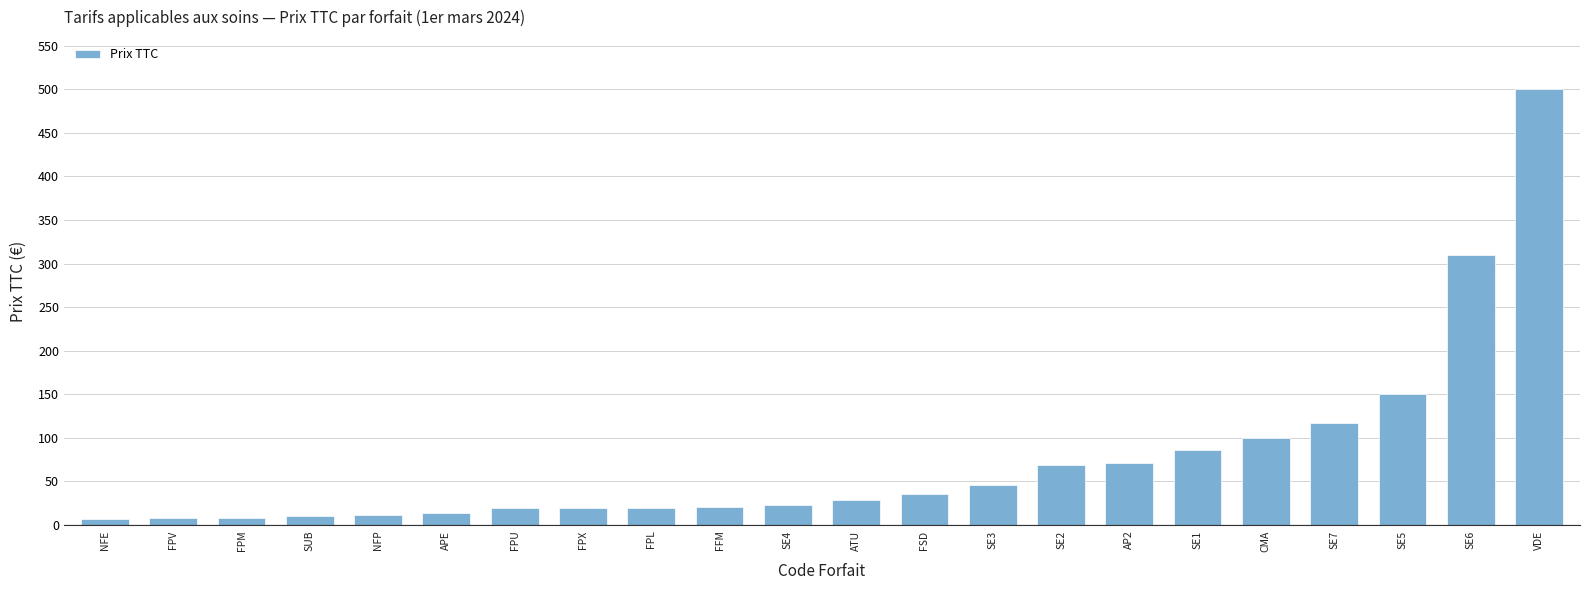

What is the label of the 2nd bar from the right?

SE6